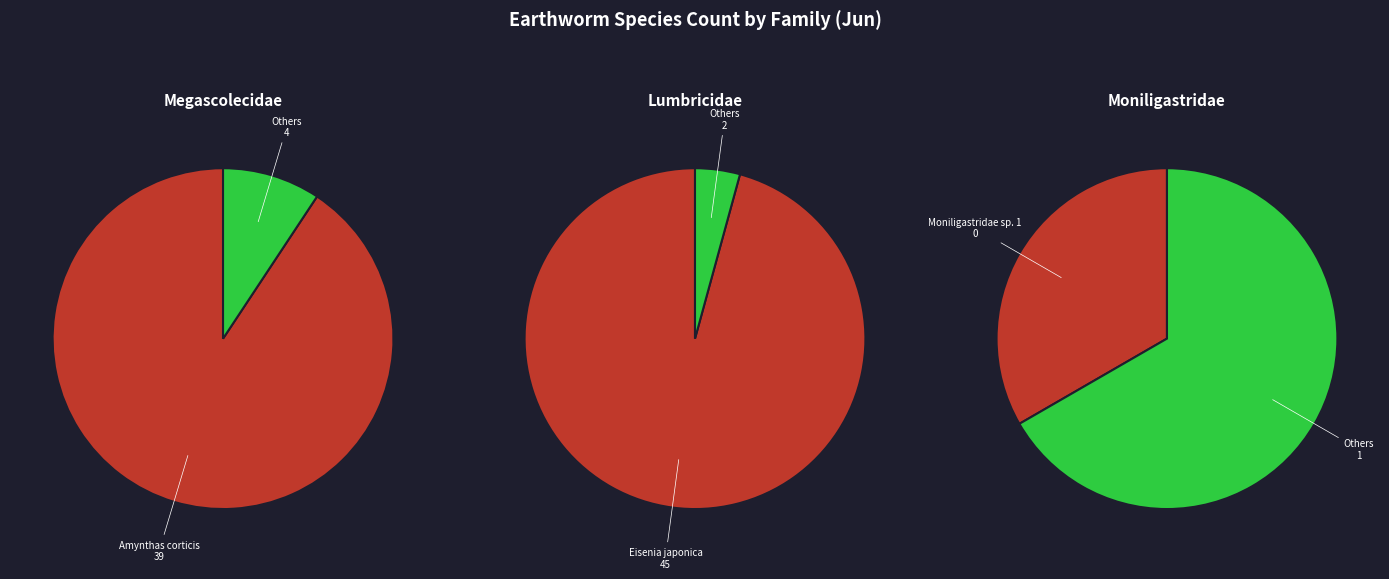

What percentage is NOT represented by Amynthas aokii?

100.0%